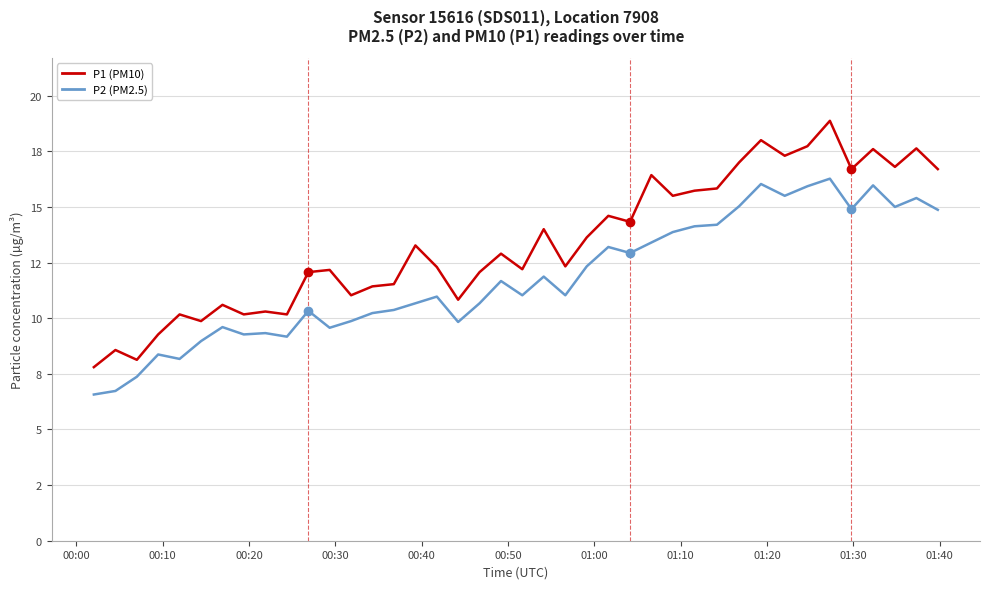

How many interior local peaks does the P2 (PM2.5) series have?

12